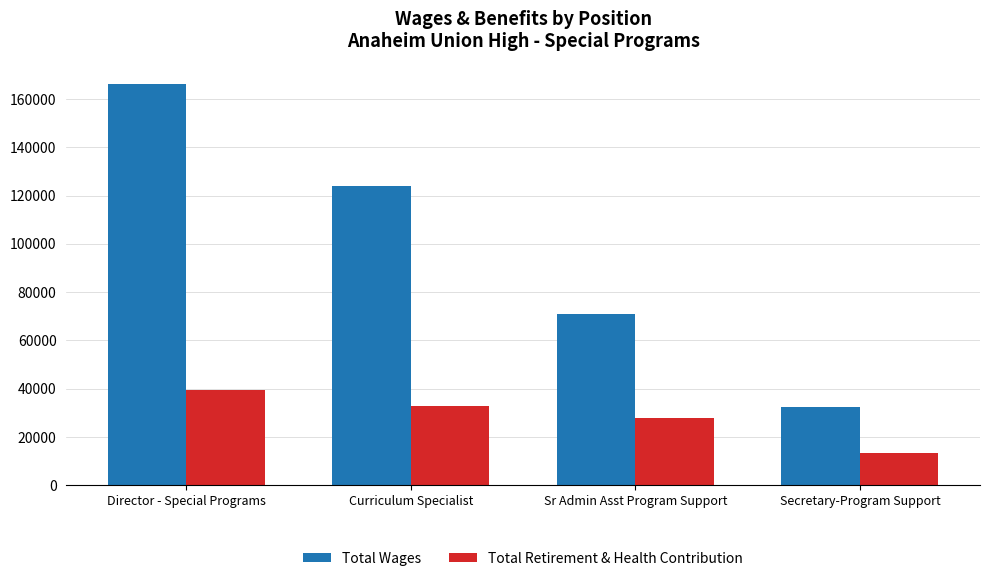

What is the total value across all series at Director - Special Programs?

205875